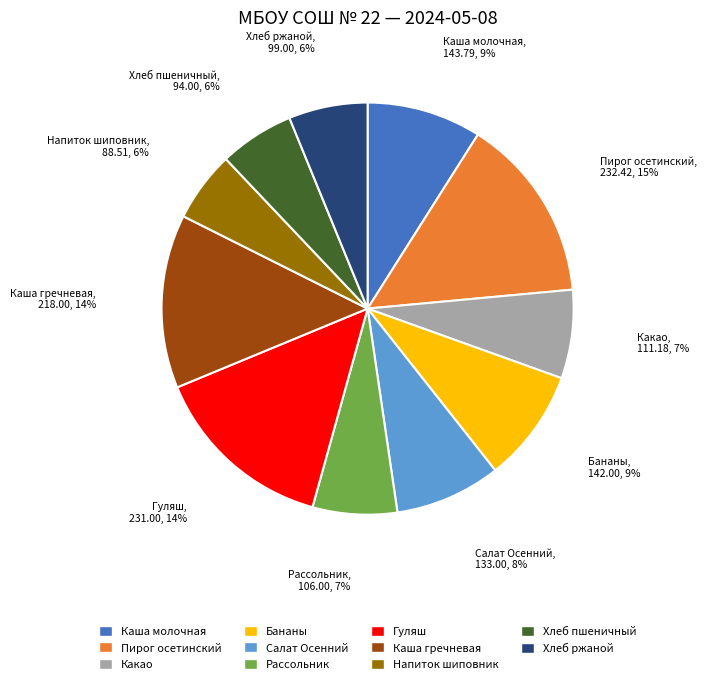

How many slices are in this pie chart?

11